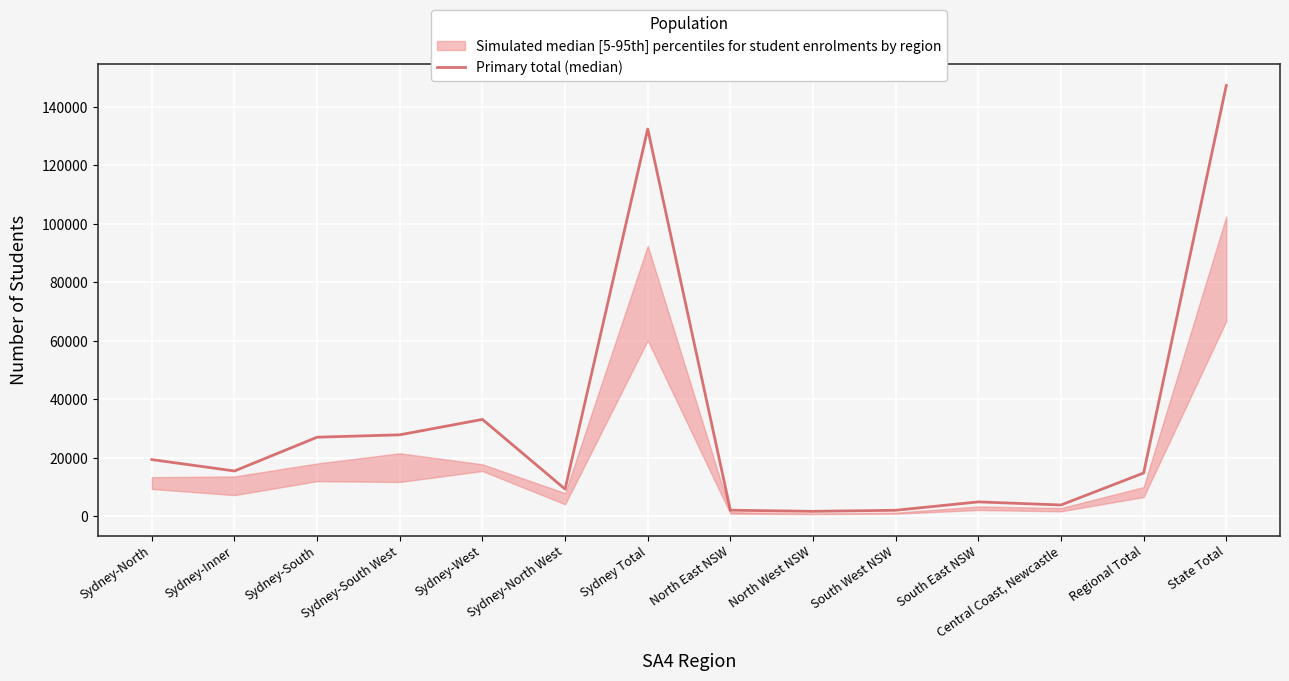

List the labels in order of value, smallest first.

North West NSW, South West NSW, North East NSW, Central Coast, Newcastle, South East NSW, Sydney-North West, Regional Total, Sydney-Inner, Sydney-North, Sydney-South, Sydney-South West, Sydney-West, Sydney Total, State Total